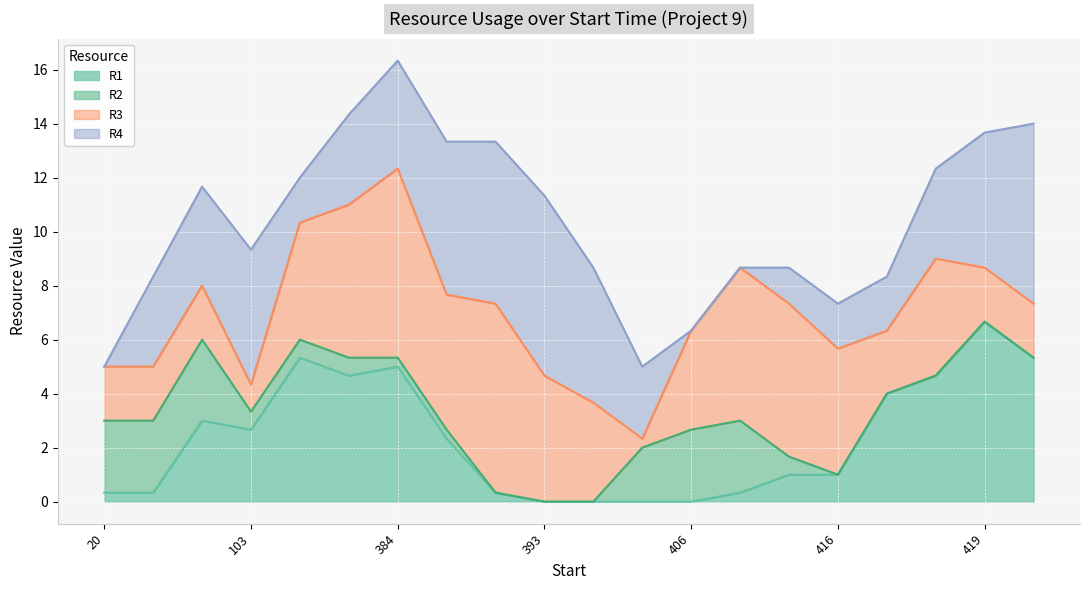

Count the number of categories in the chart.

20